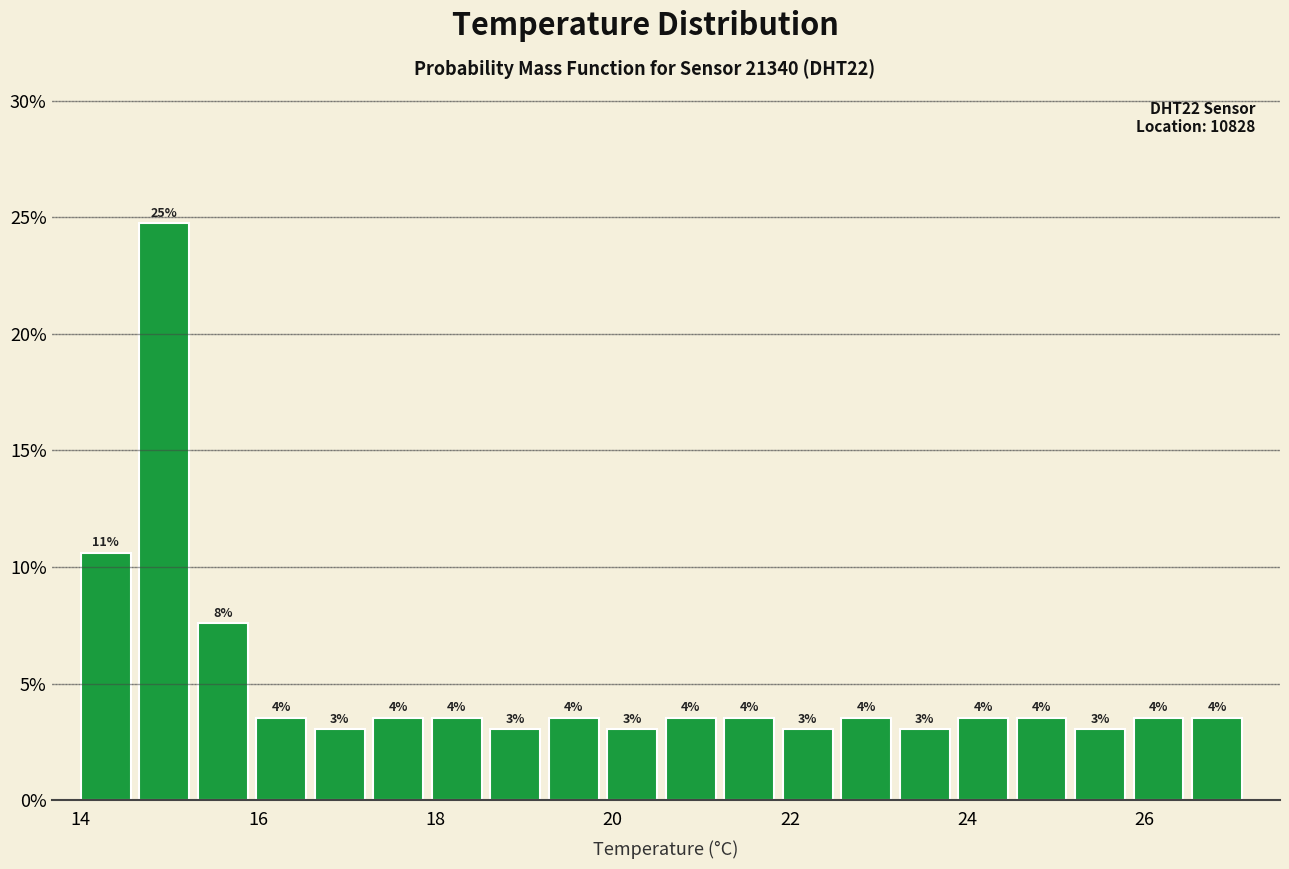

Around what value on the x-axis is the tallest bar? Give the approximate position of its centre, as read against the axis.

15.0